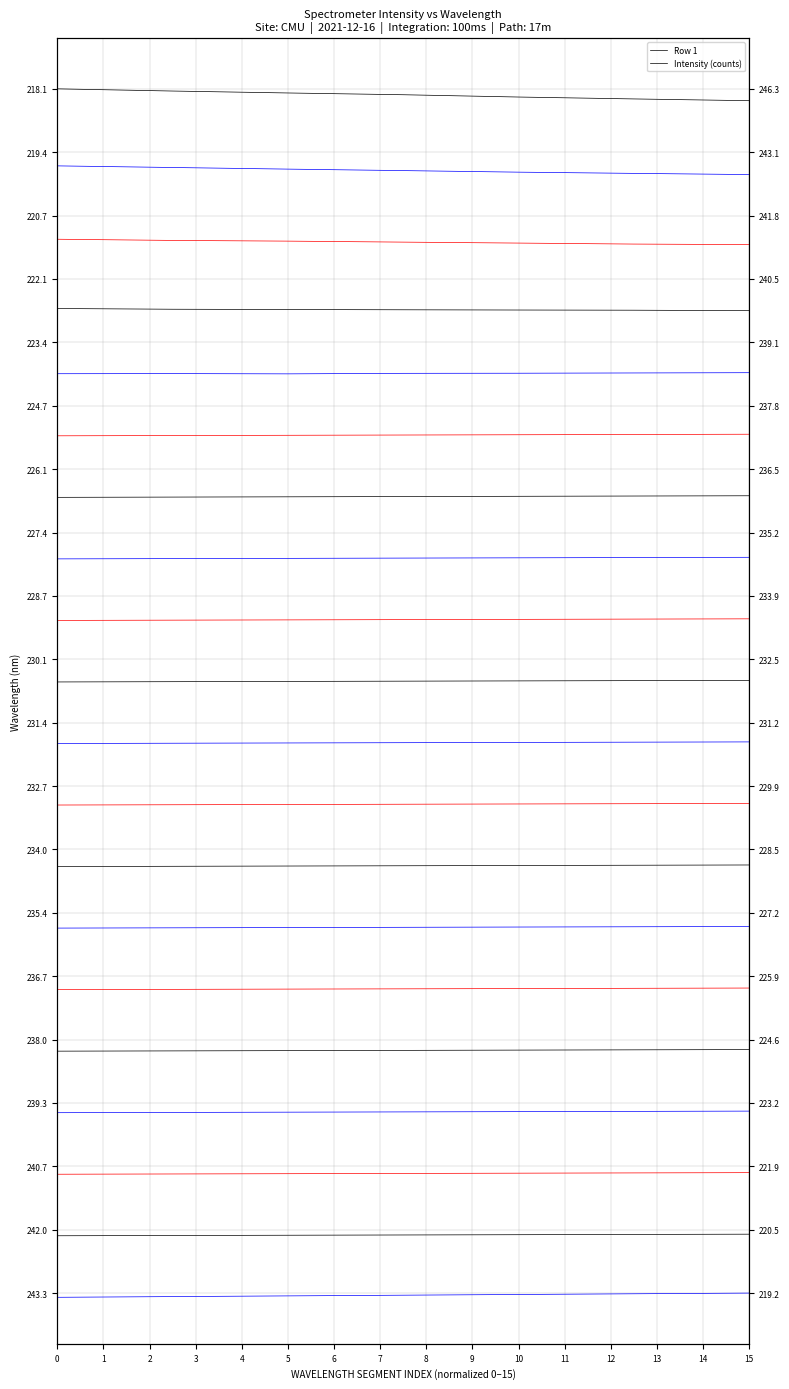

Which category has the lowest value across all series?

15